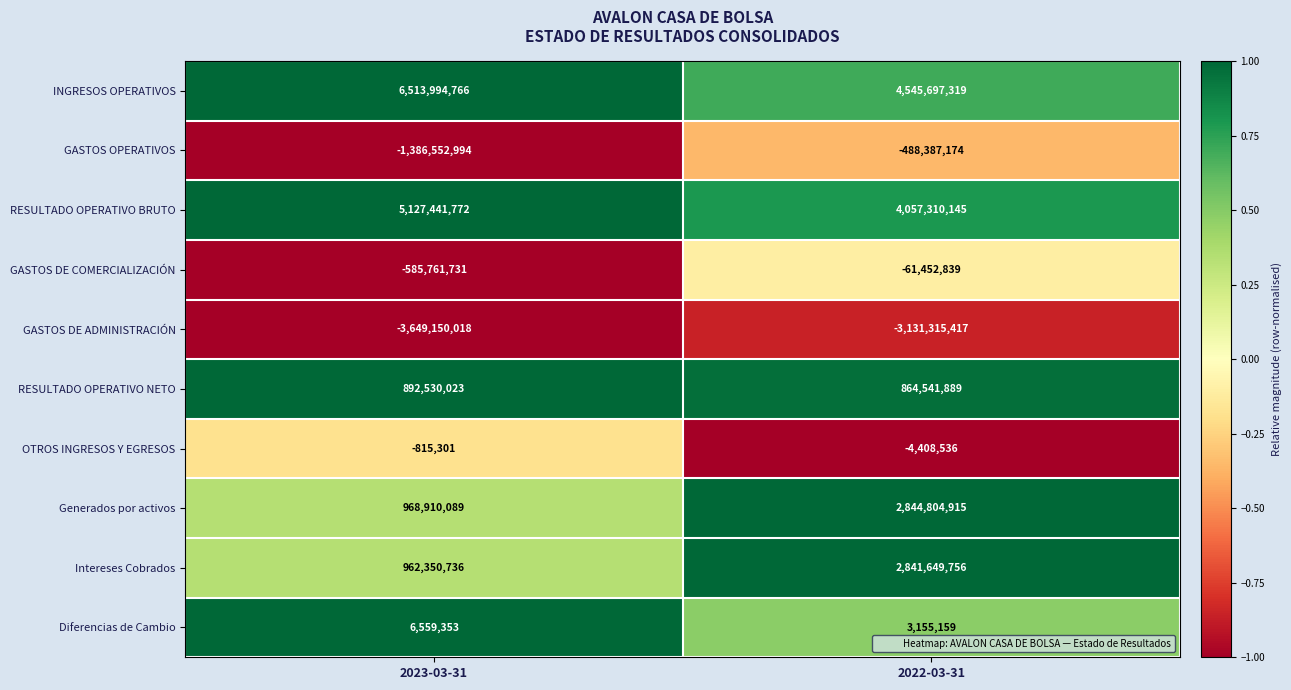

Rank the series at 2022-03-31 from highest to lowest value.

INGRESOS OPERATIVOS, RESULTADO OPERATIVO BRUTO, Generados por activos, Intereses Cobrados, RESULTADO OPERATIVO NETO, Diferencias de Cambio, OTROS INGRESOS Y EGRESOS, GASTOS DE COMERCIALIZACIÓN, GASTOS OPERATIVOS, GASTOS DE ADMINISTRACIÓN